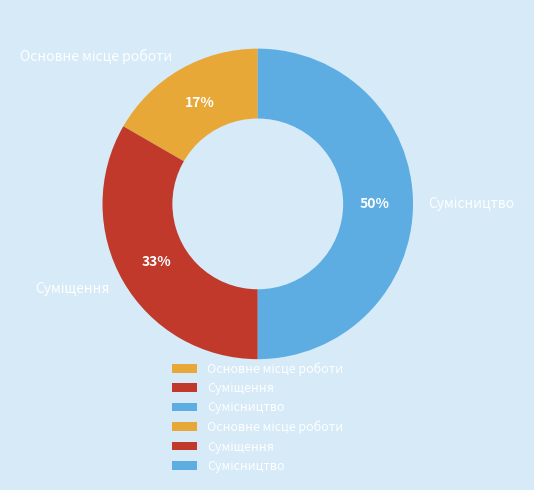

To the nearest percent, what is the difference between the largest and smallest slice percentages?

33%